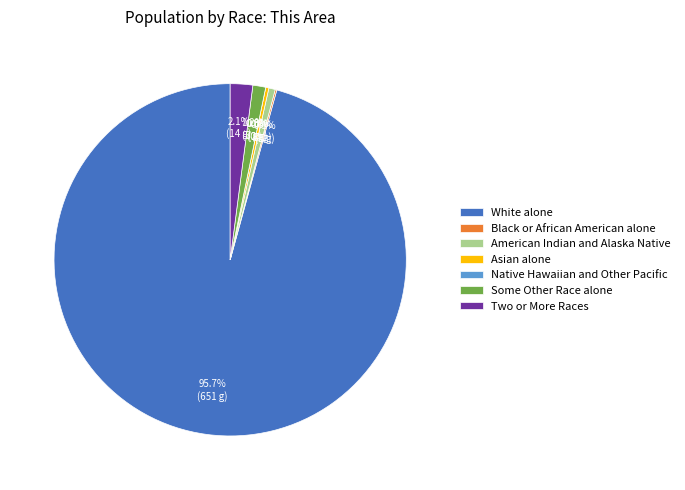

What is the majority slice?

White alone